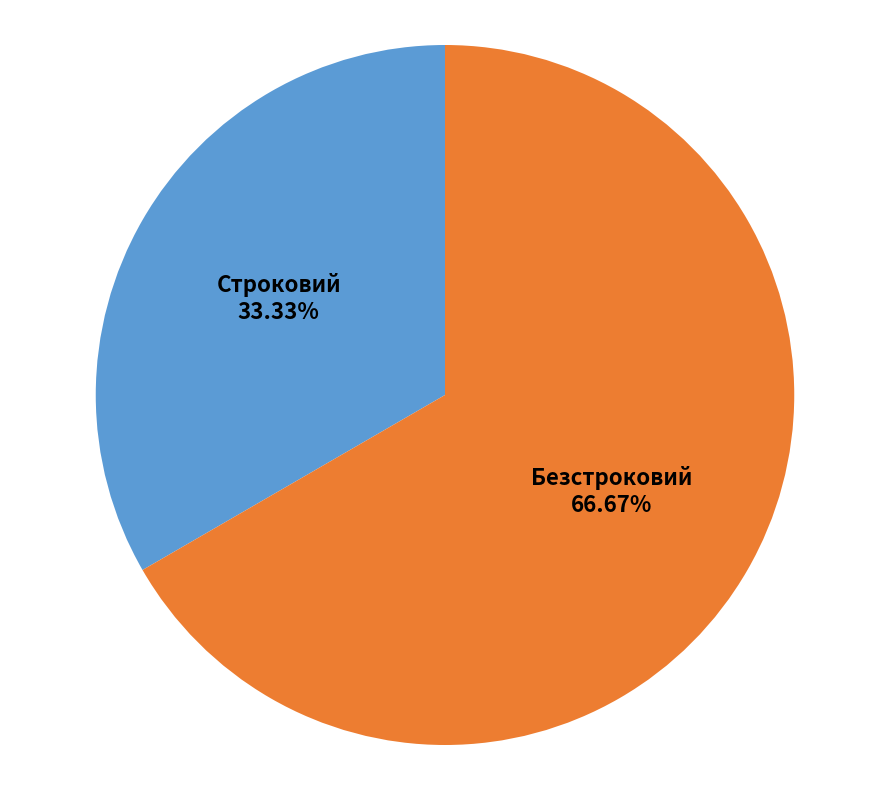

Which has a higher value, Строковий or Безстроковий?

Безстроковий